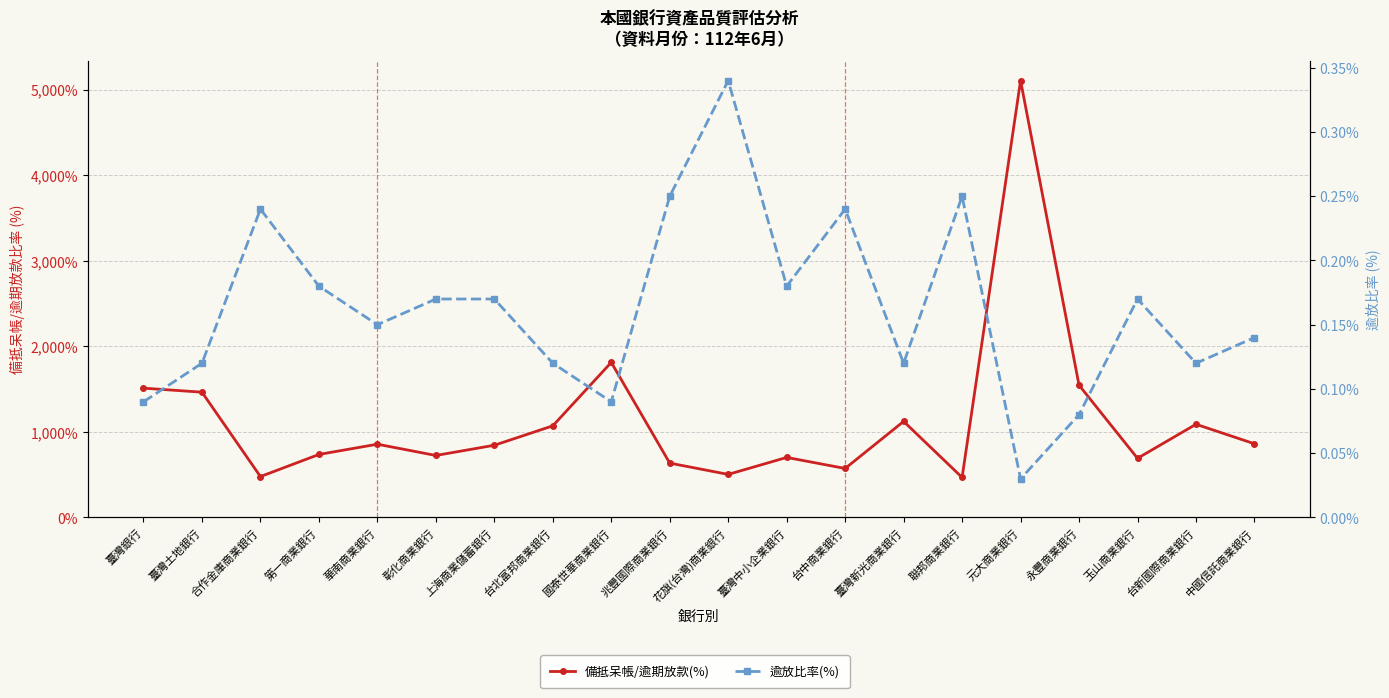

What position from the left is 臺灣銀行?

1